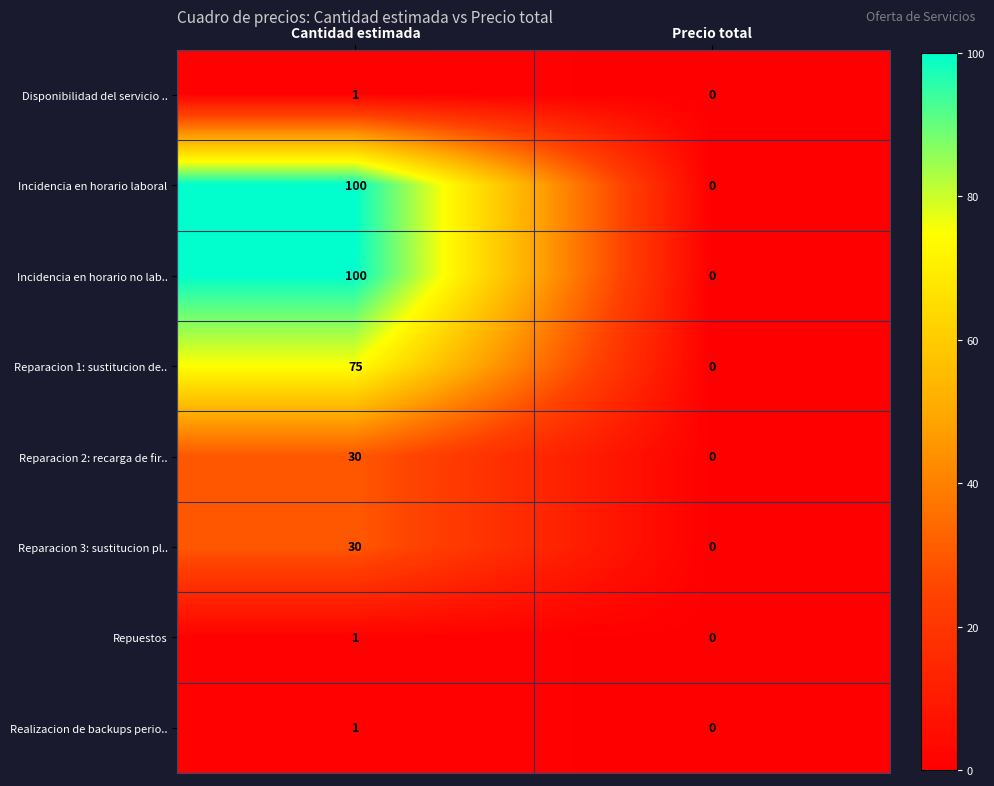

Reading left to right, what are all the values shown in this chart?

Disponibilidad del servicio ..: 1	0
Incidencia en horario laboral: 100	0
Incidencia en horario no lab..: 100	0
Reparacion 1: sustitucion de..: 75	0
Reparacion 2: recarga de fir..: 30	0
Reparacion 3: sustitucion pl..: 30	0
Repuestos: 1	0
Realizacion de backups perio..: 1	0